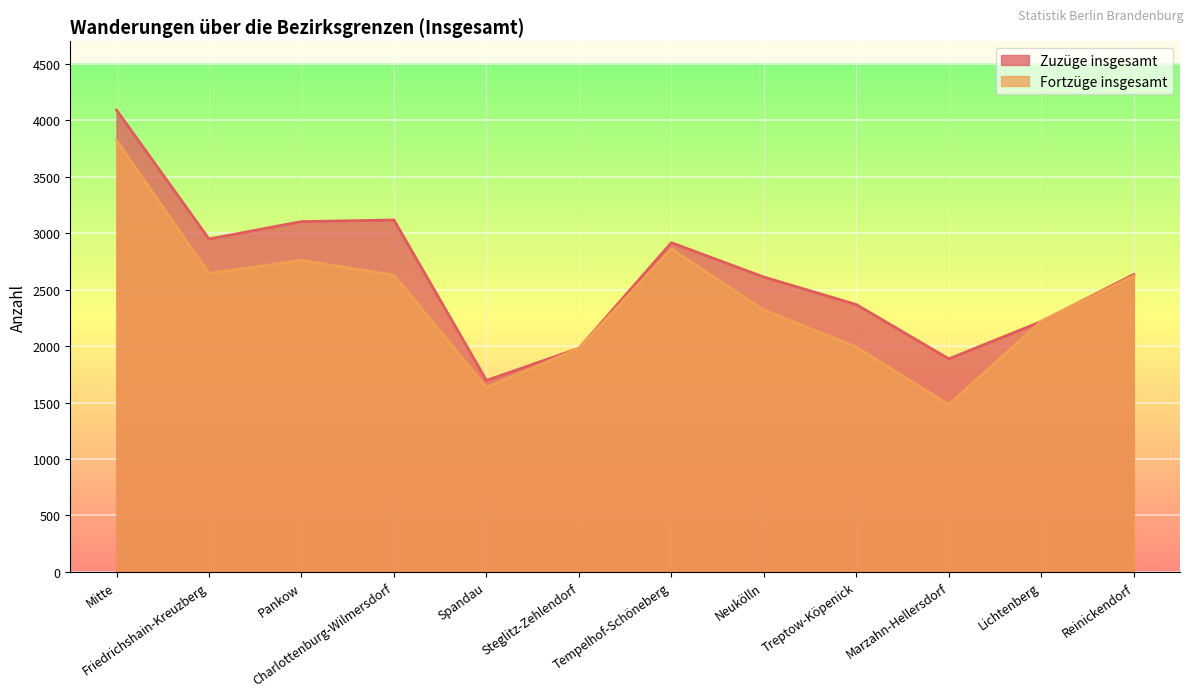

True or false: Fortzüge insgesamt has a value of 2221 at Lichtenberg.

True